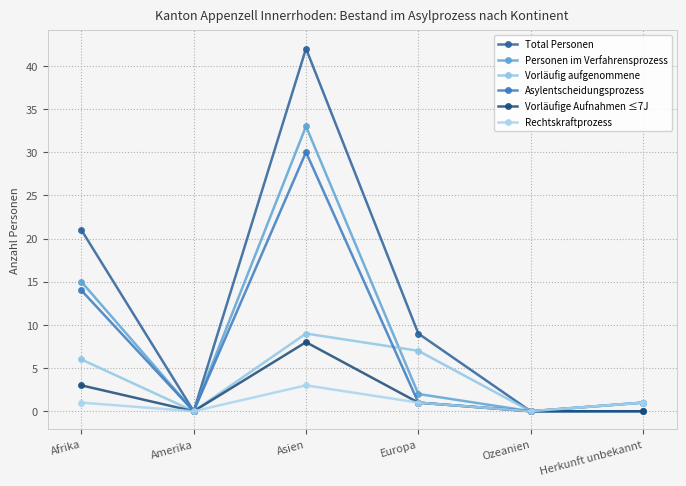

True or false: Vorläufig aufgenommene has a value of 0 at Herkunft unbekannt.

True